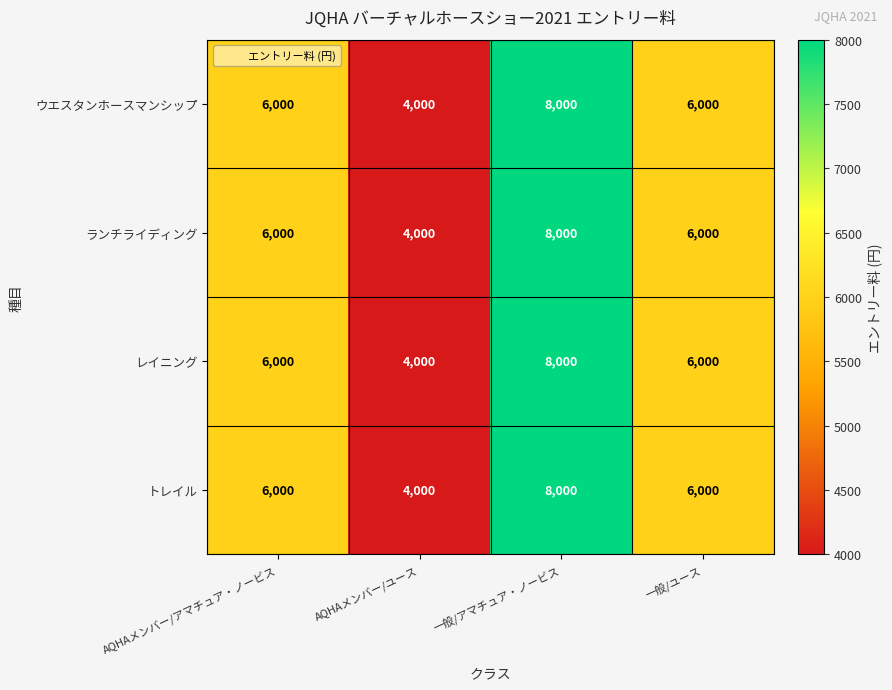

What is the difference between the second highest and minimum values in the ウエスタンホースマンシップ series?

2000